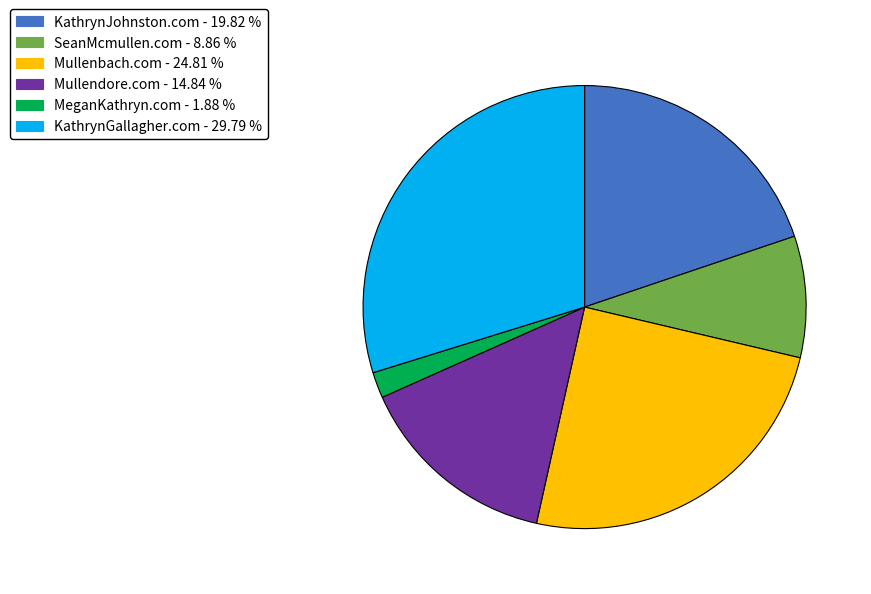

How many slices are in this pie chart?

6